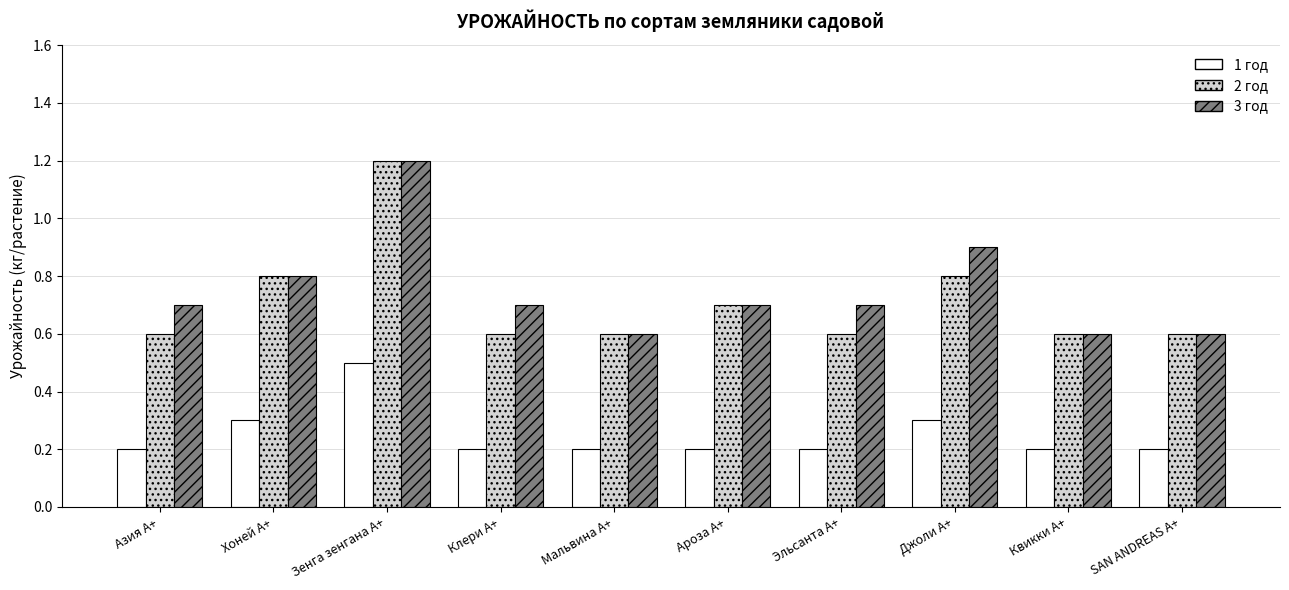

Reading left to right, transcribe all the data shown in this chart.

1 год: 0.2	0.3	0.5	0.2	0.2	0.2	0.2	0.3	0.2	0.2
2 год: 0.6	0.8	1.2	0.6	0.6	0.7	0.6	0.8	0.6	0.6
3 год: 0.7	0.8	1.2	0.7	0.6	0.7	0.7	0.9	0.6	0.6